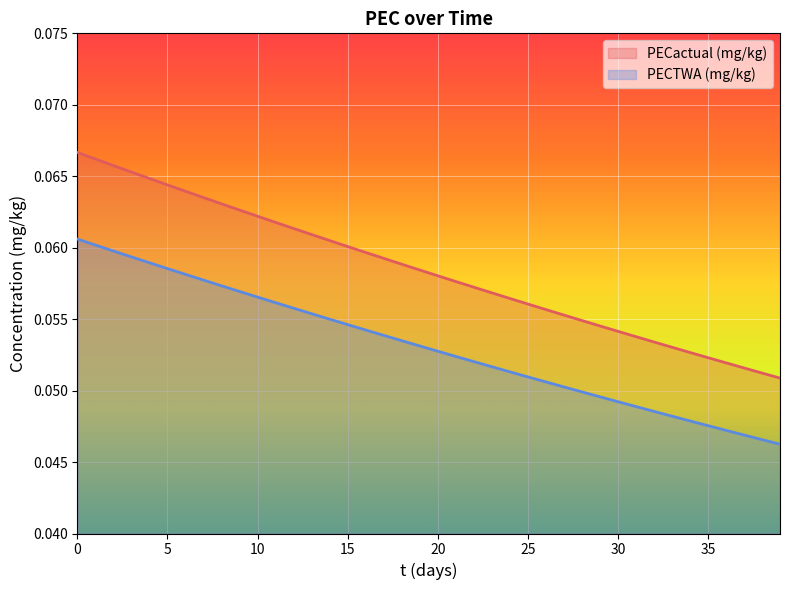

What value does the PECTWA (mg/kg) series have at 10?

0.1